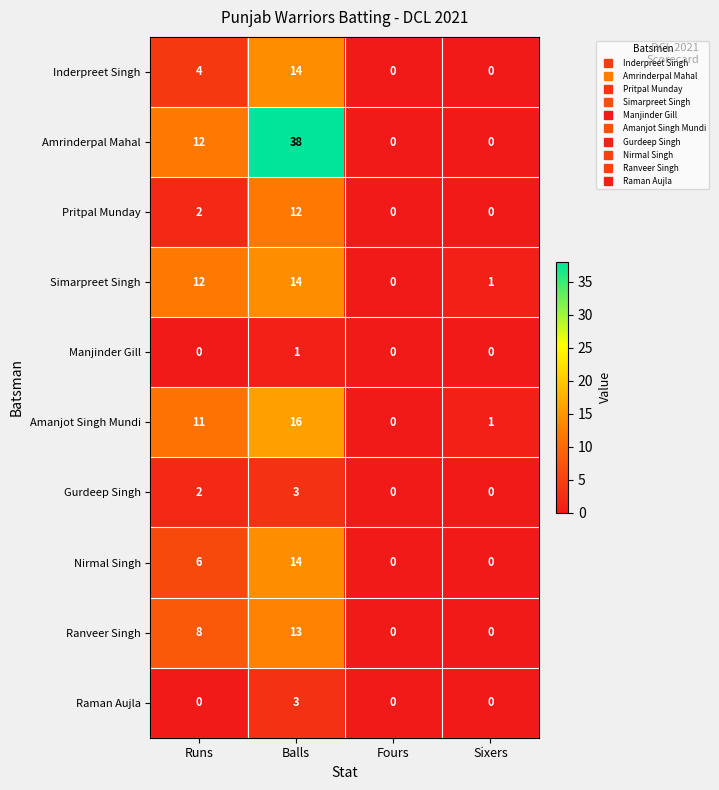

At which category is the sum across all series the highest?

Balls